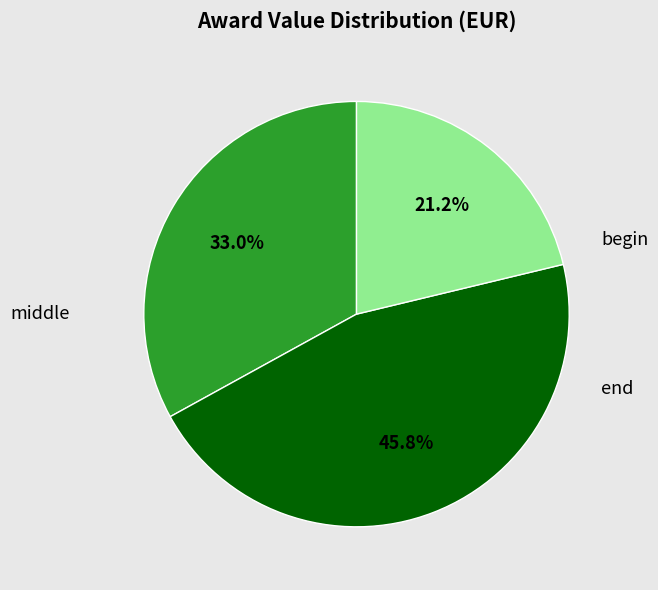

To the nearest percent, what is the difference between the largest and smallest slice percentages?

25%